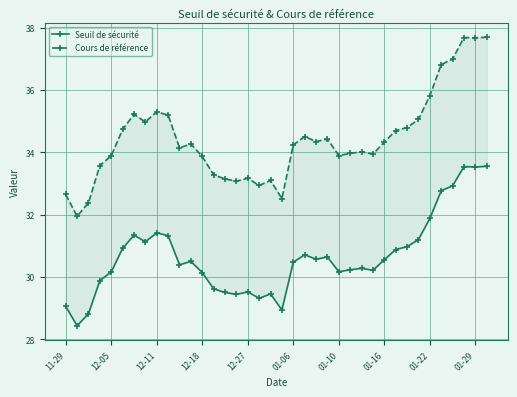

Rank the series by their average value, from lowest to highest.

Seuil de sécurité, Cours de référence